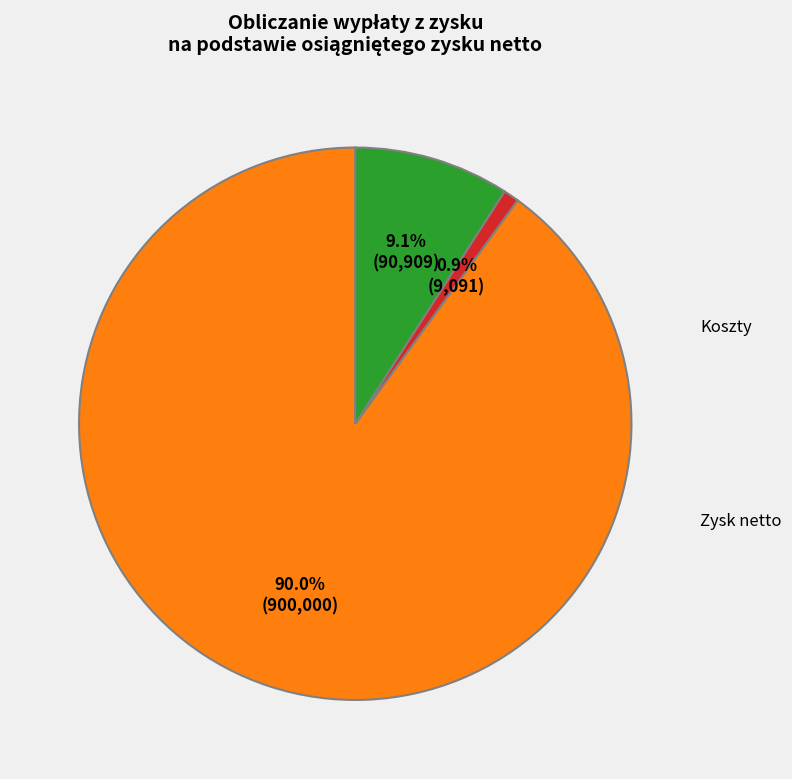

Is there a majority slice in this chart?

Yes